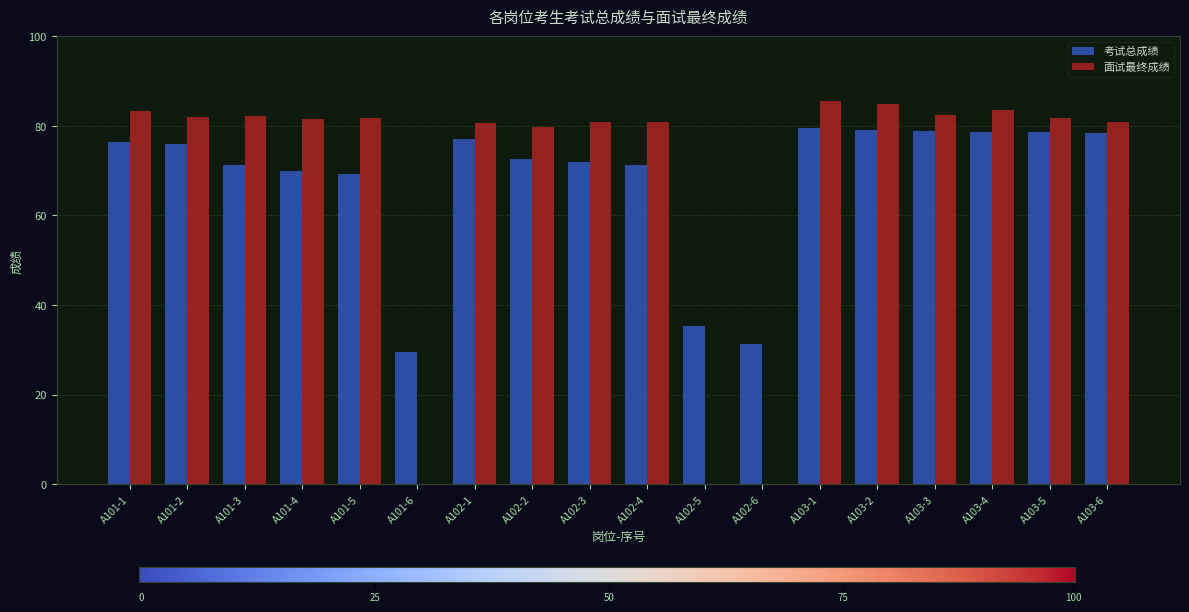

The 面试最终成绩 series shows -39.8 at A102-5. True or false?

False